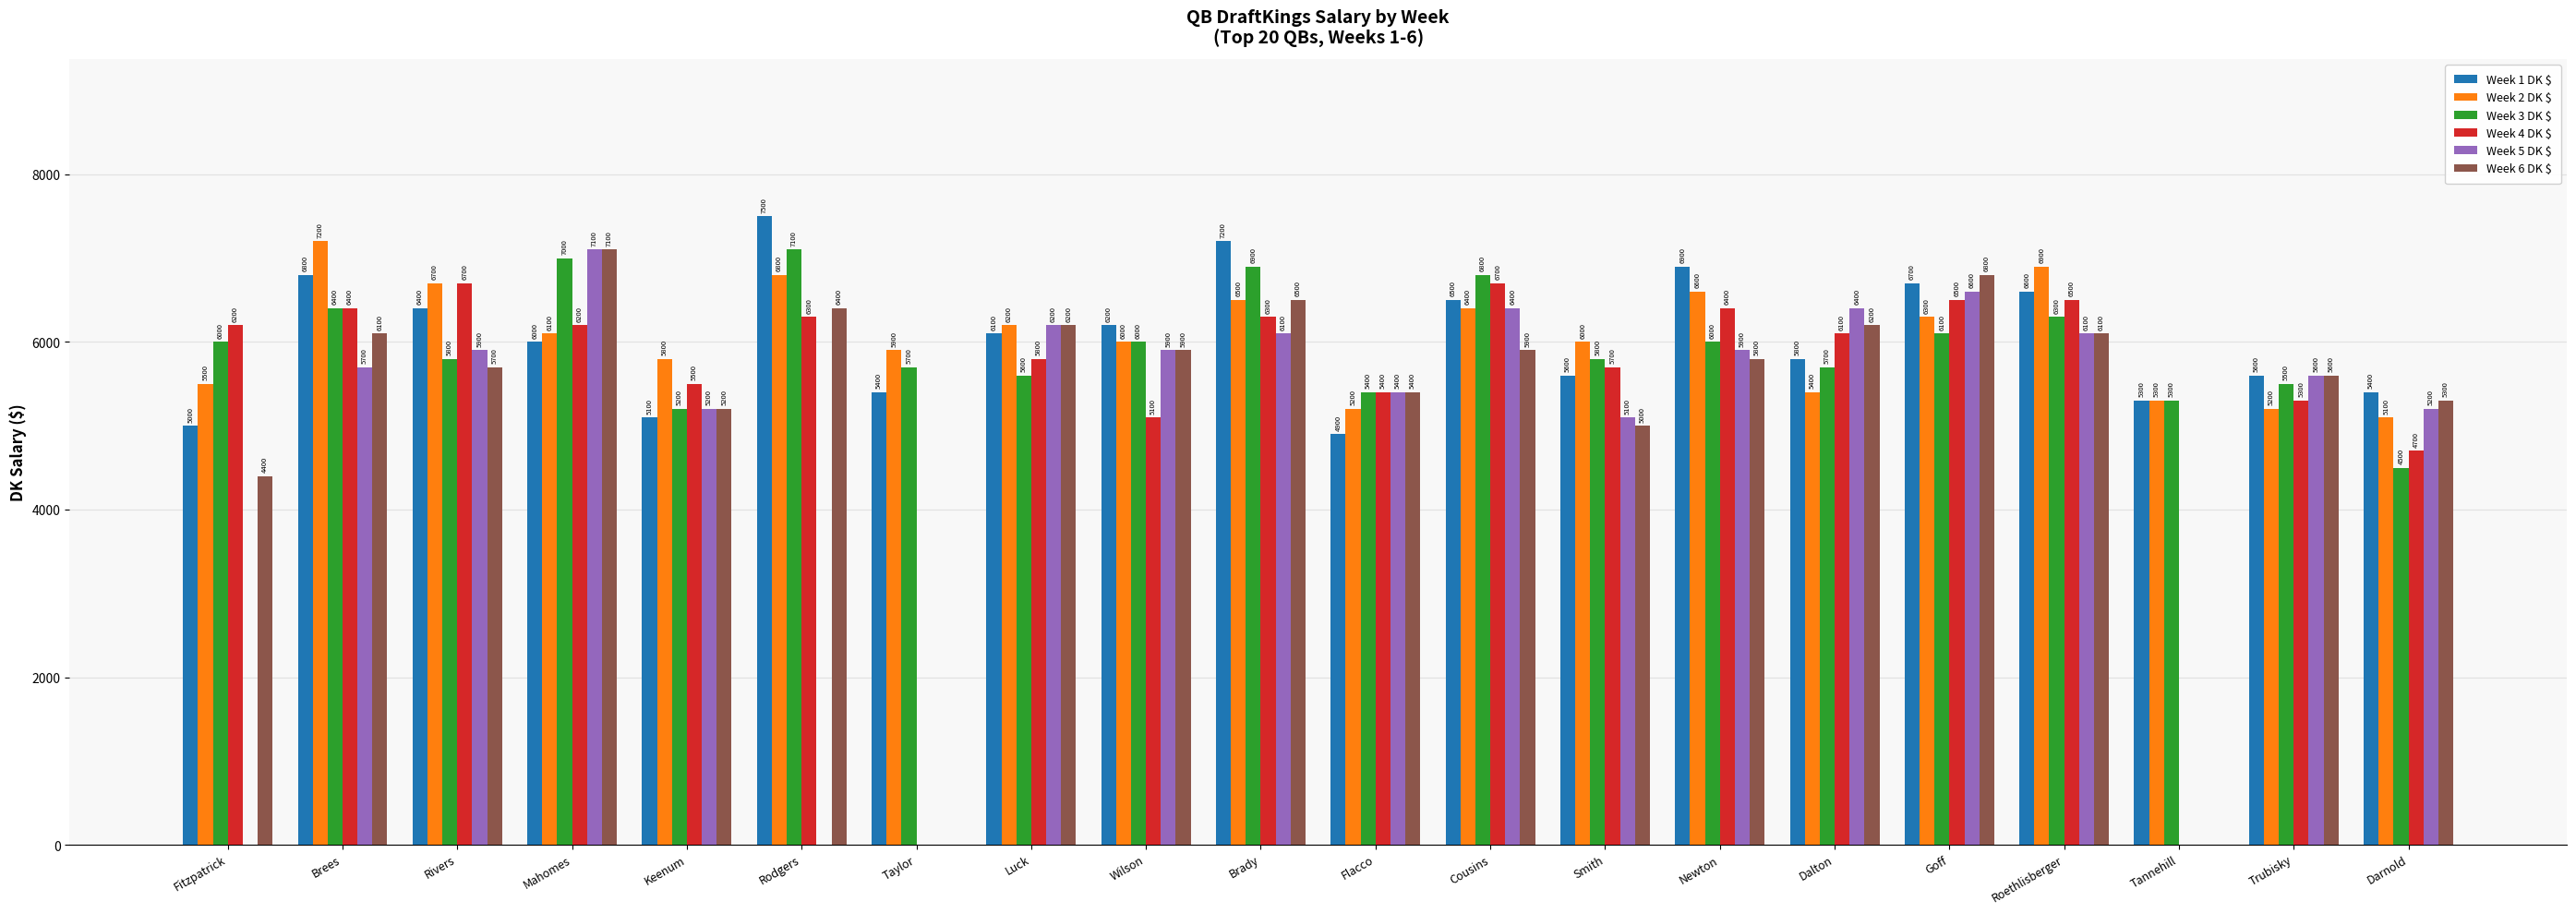

What is the total value across all series at Rodgers?

34100